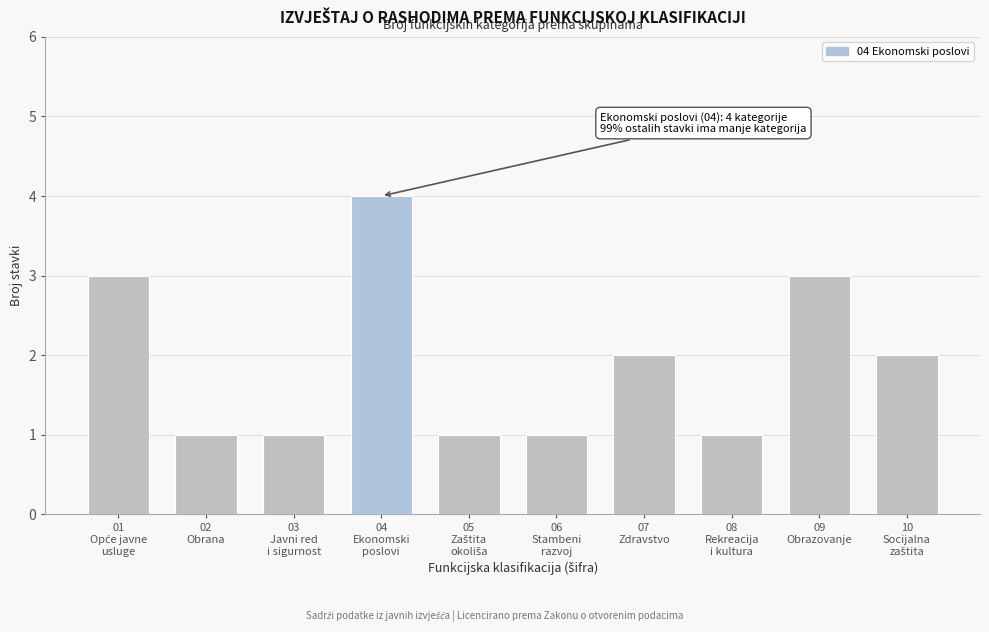

Reading left to right, transcribe all the data shown in this chart.

3	1	1	4	1	1	2	1	3	2